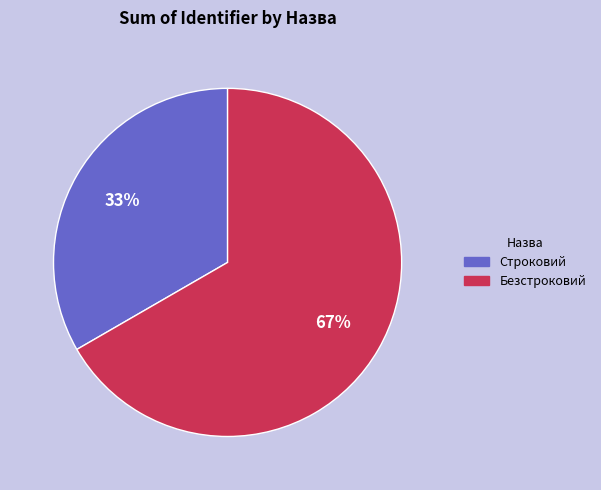

Does Безстроковий account for over 50% of the chart?

Yes